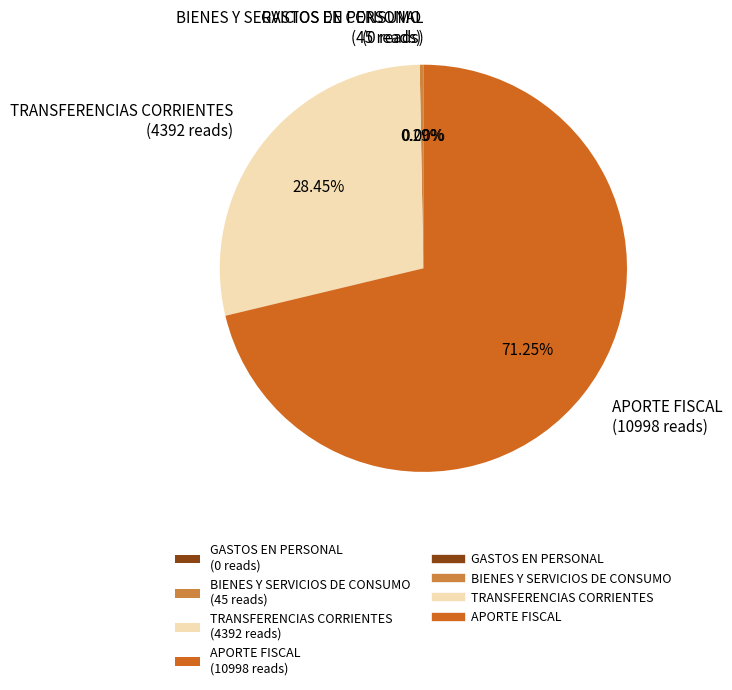

To the nearest percent, what is the combined percentage of BIENES Y SERVICIOS DE CONSUMO and APORTE FISCAL?

72%